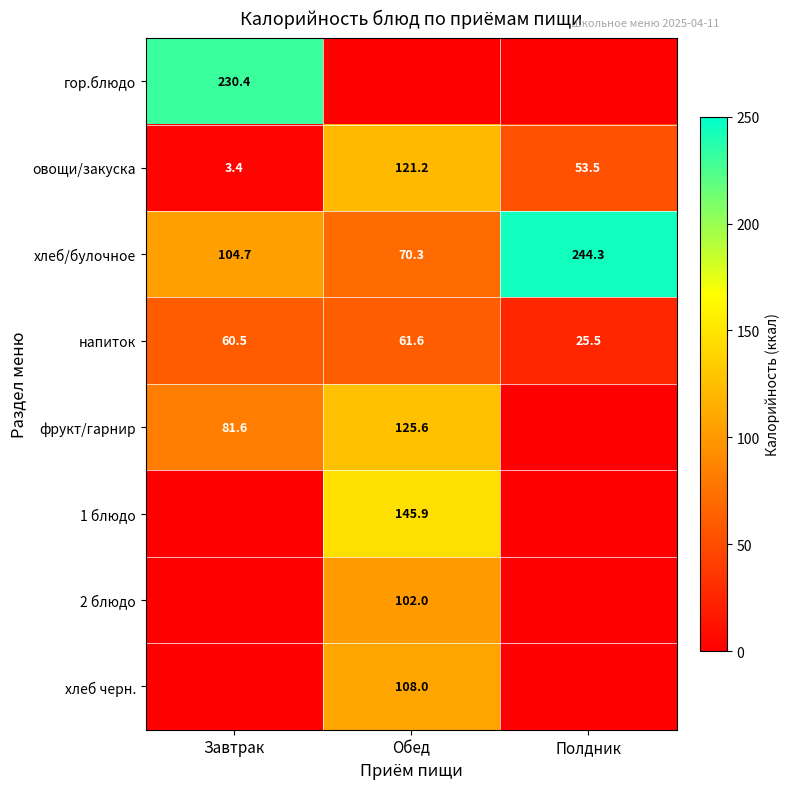

True or false: хлеб/булочное has a value of 104.7 at Завтрак.

True